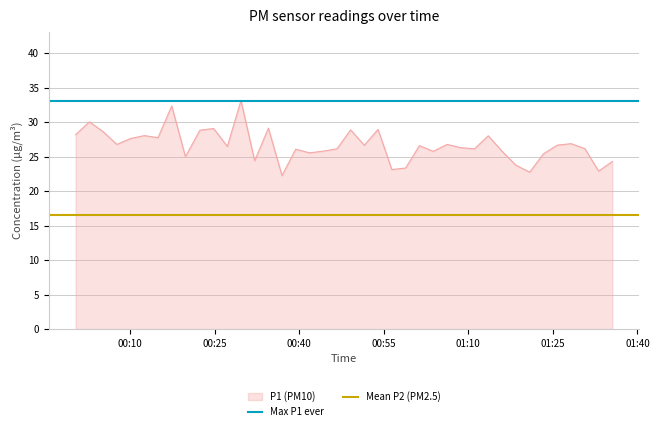

What is the maximum value for P1 (PM10)?

33.1